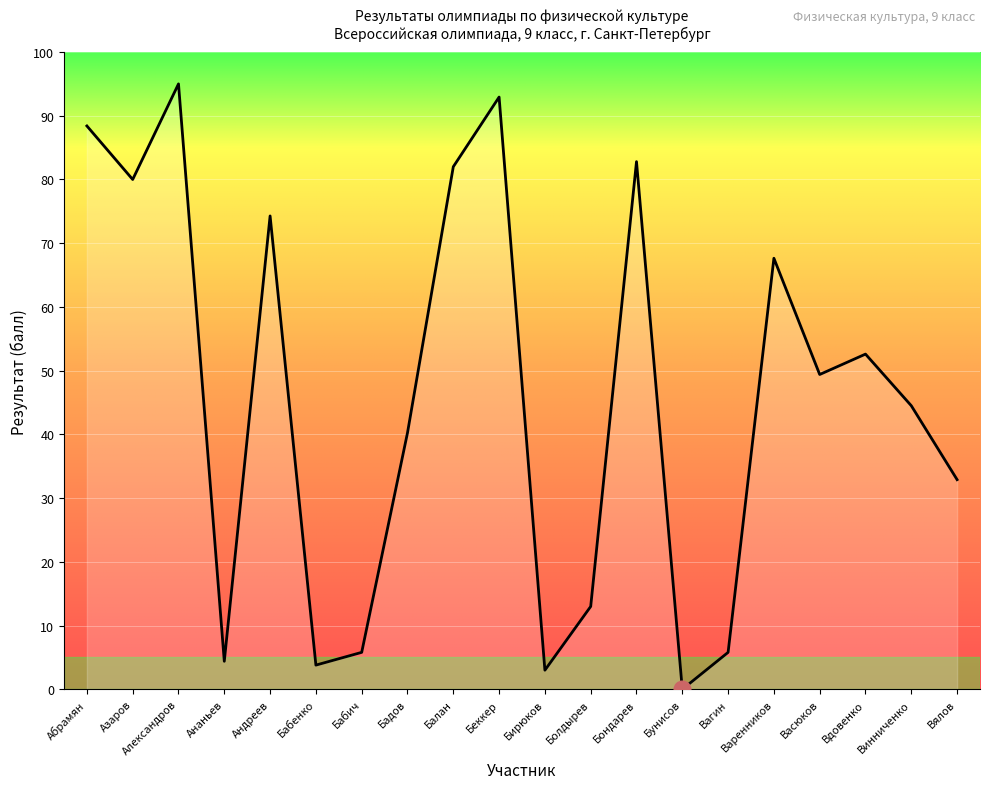

How many lines are shown in the chart?

1